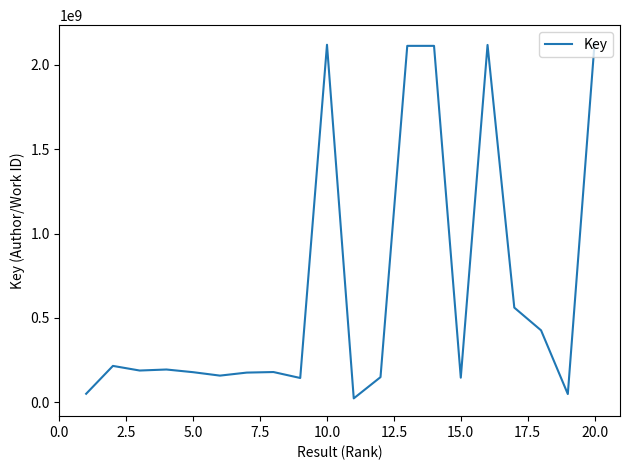

What is the difference between the second highest and minimum values?

2097671057